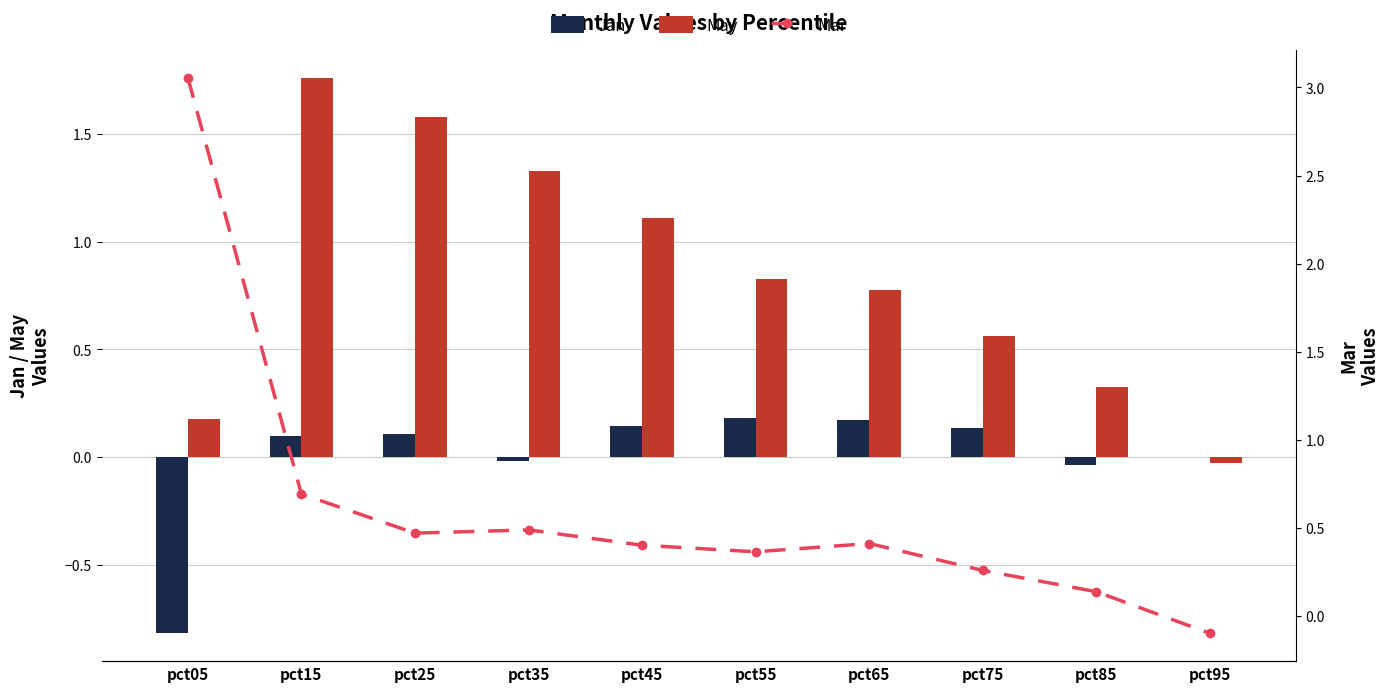

What is the difference between the maximum and minimum values in the Jan series?

1.0